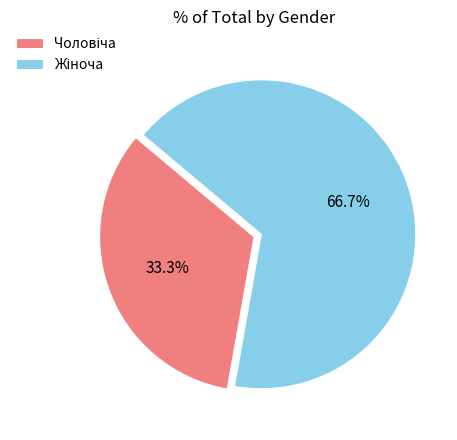

Does any single category account for the majority?

Yes